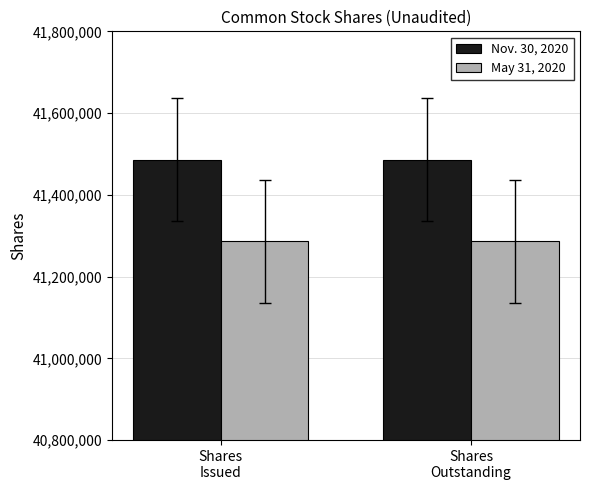

What is the approximate value of May 31, 2020 at Shares
Outstanding?

41285881